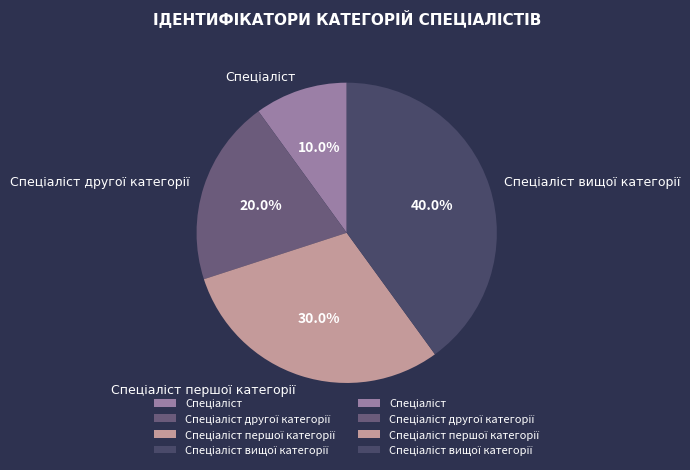

Is there a majority slice in this chart?

No